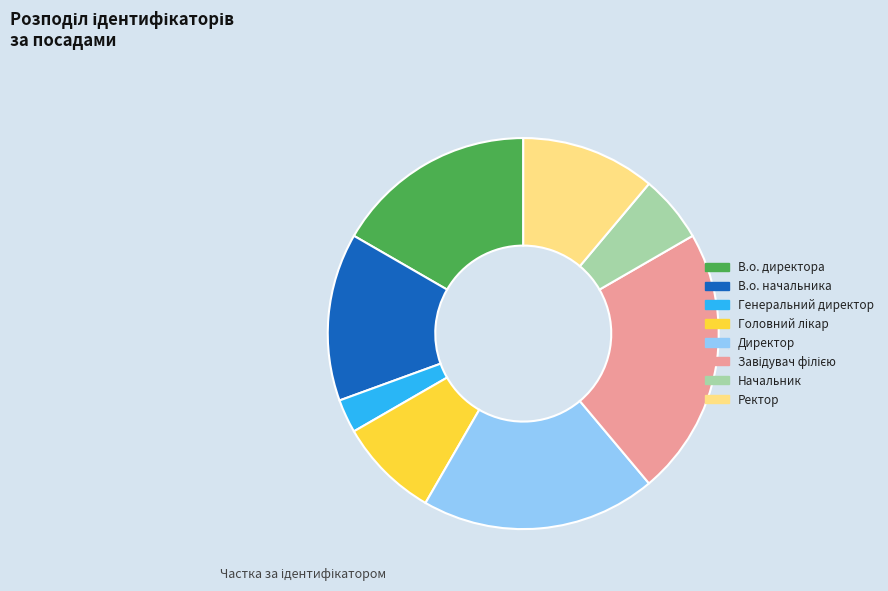

Do Ректор and Директор together represent more than half of the pie?

No